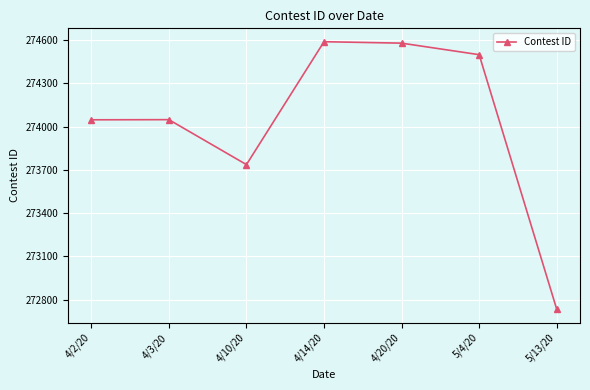

What is the value of the 6th point from the left?

274500